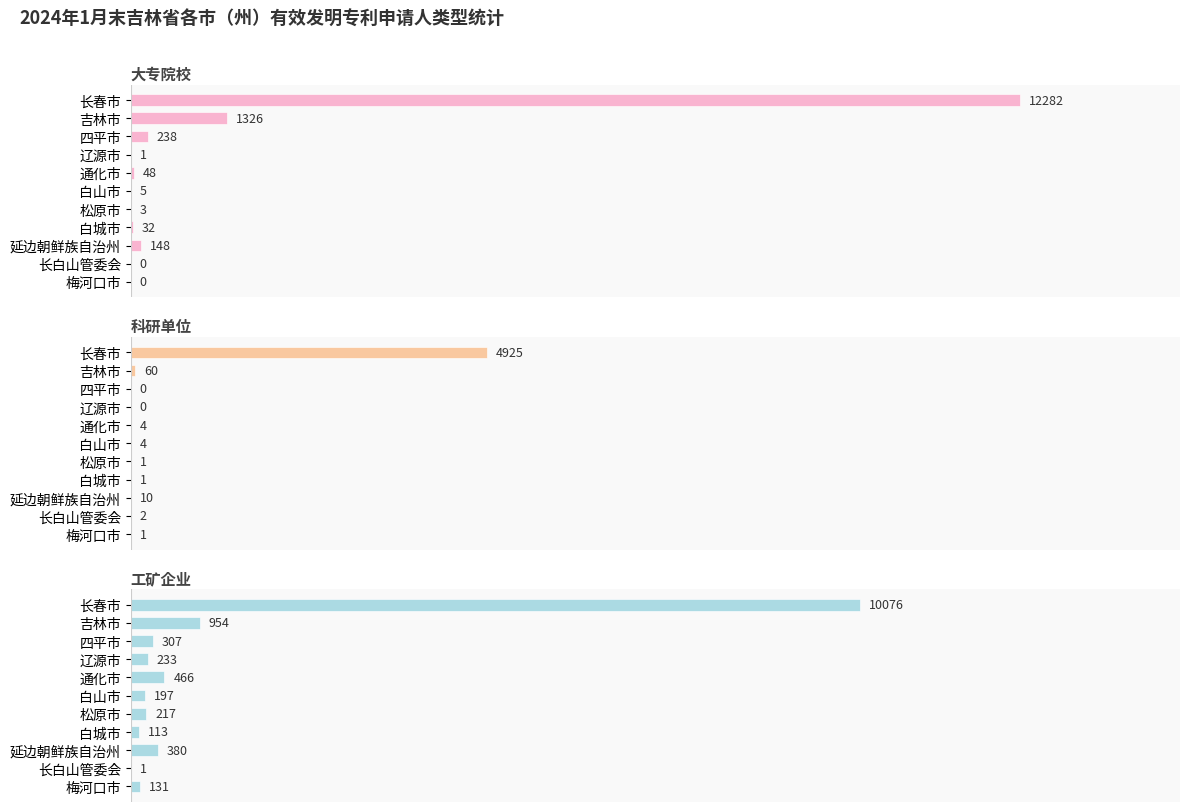

Count the number of categories in the chart.

11